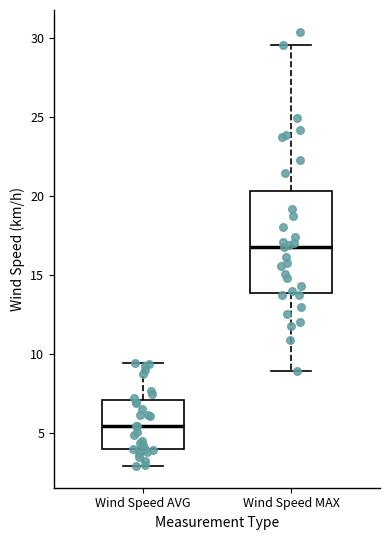

Which box's median line is the lowest?

Wind Speed AVG